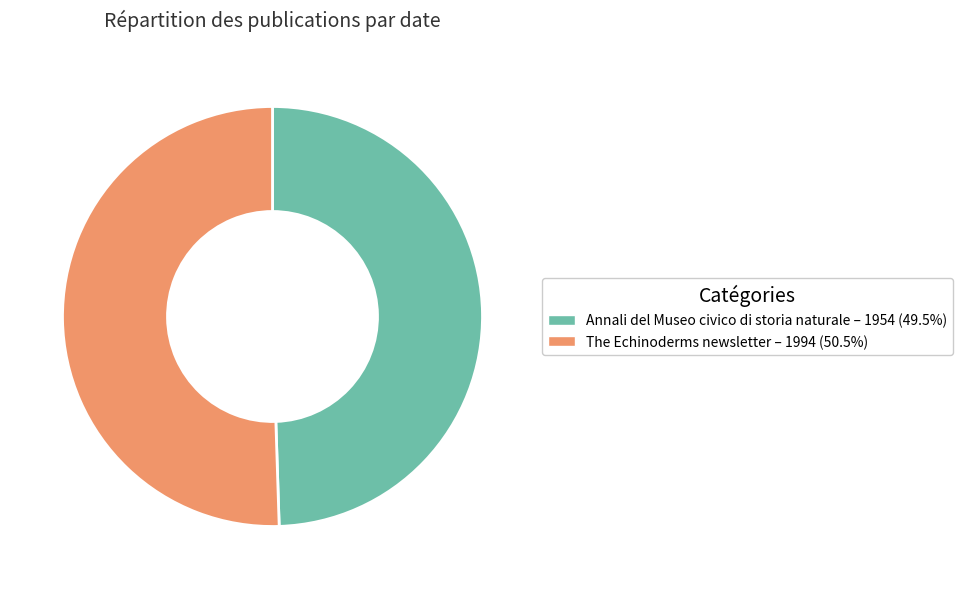

Is there a majority slice in this chart?

Yes